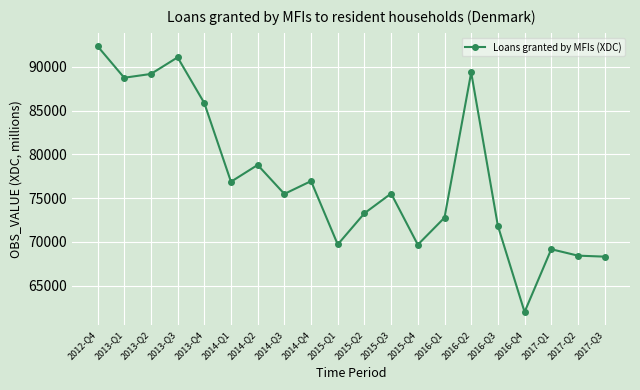

Is it true that the value at 2015-Q2 is 118935?

False